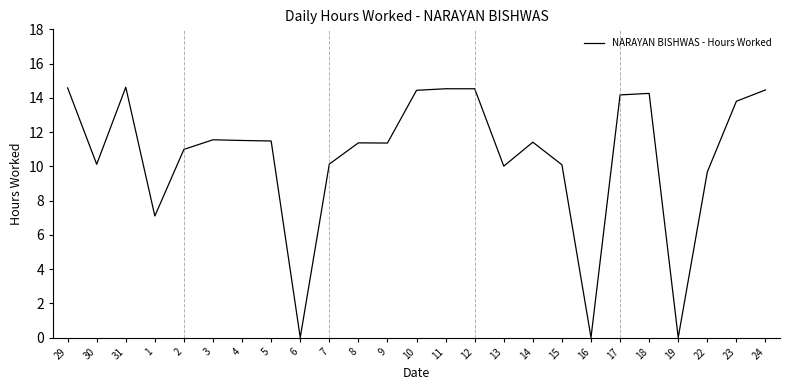

What position from the right is 31?

23